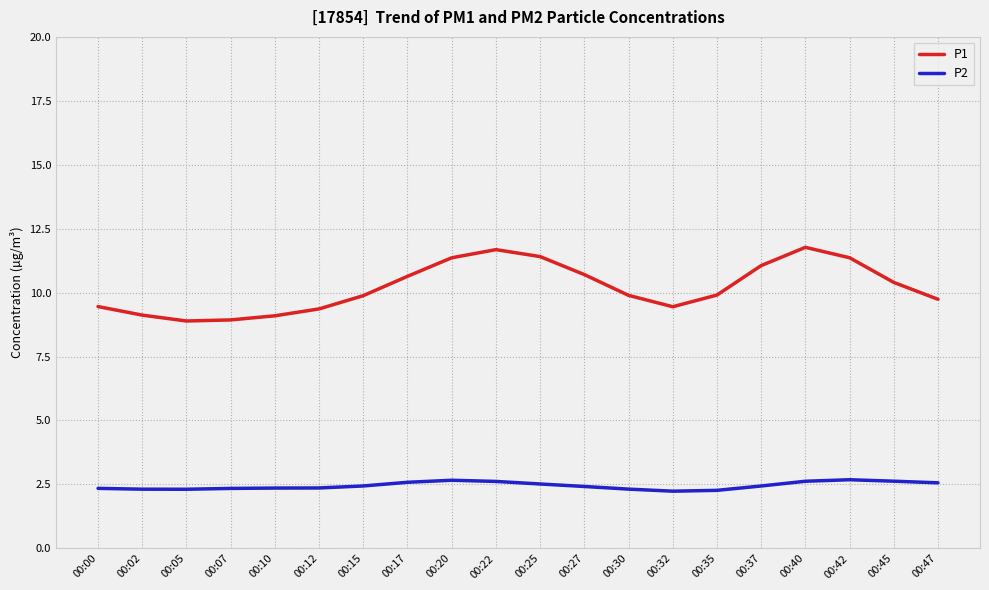

In P2, how many points are higher than both neighbors (excluding endpoints)?

2